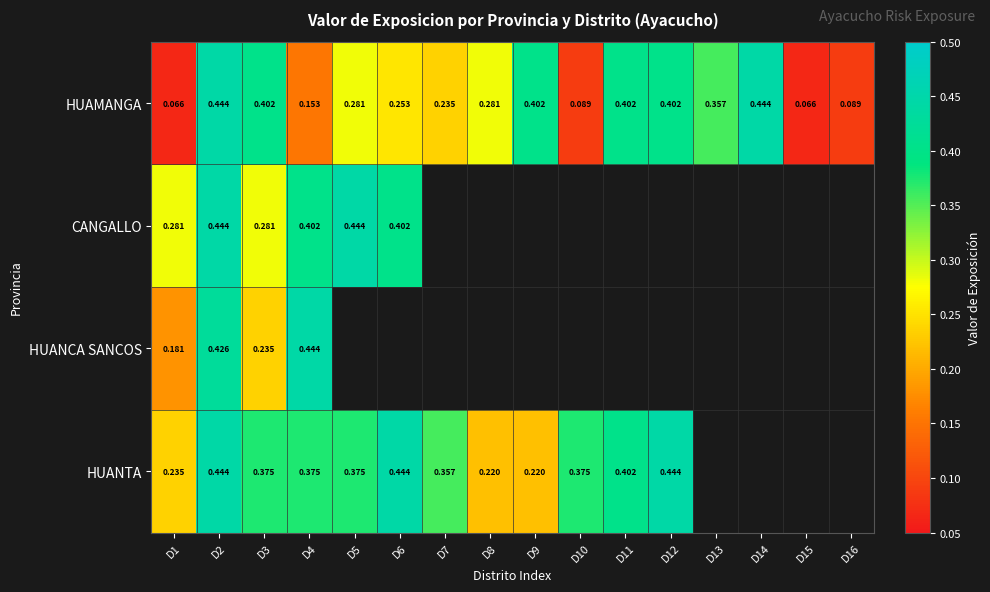

Which series has the largest total across all categories?

HUAMANGA